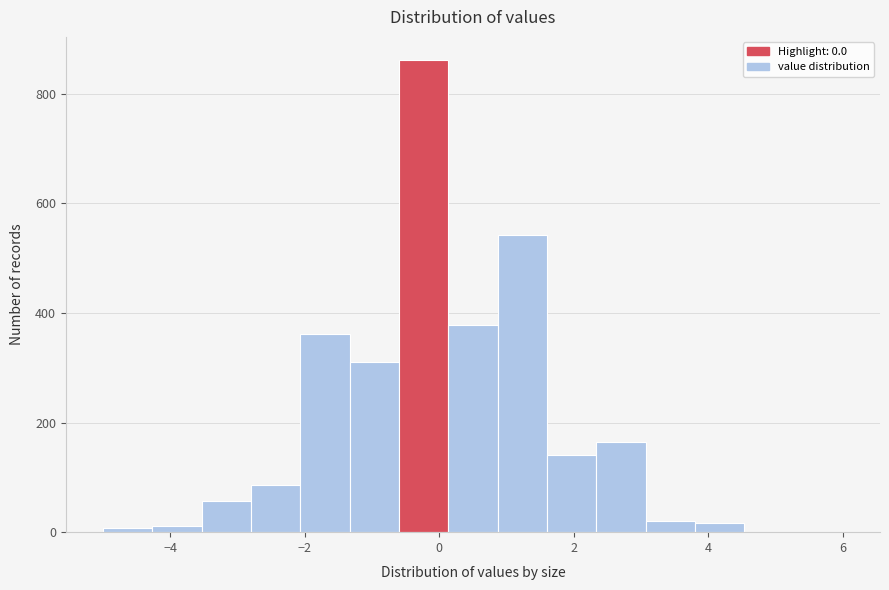

Around what value on the x-axis is the tallest bar? Give the approximate position of its centre, as read against the axis.

-0.2